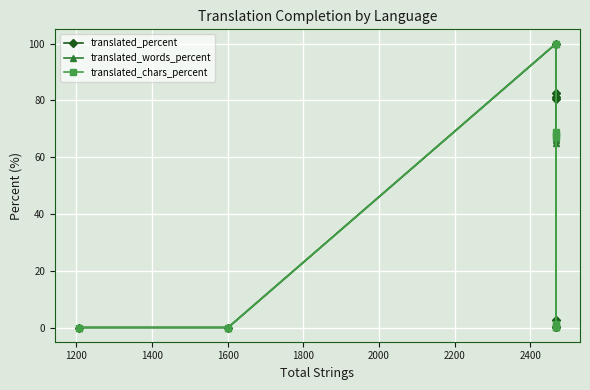

List the series in order of their peak value, lowest first.

translated_percent, translated_words_percent, translated_chars_percent